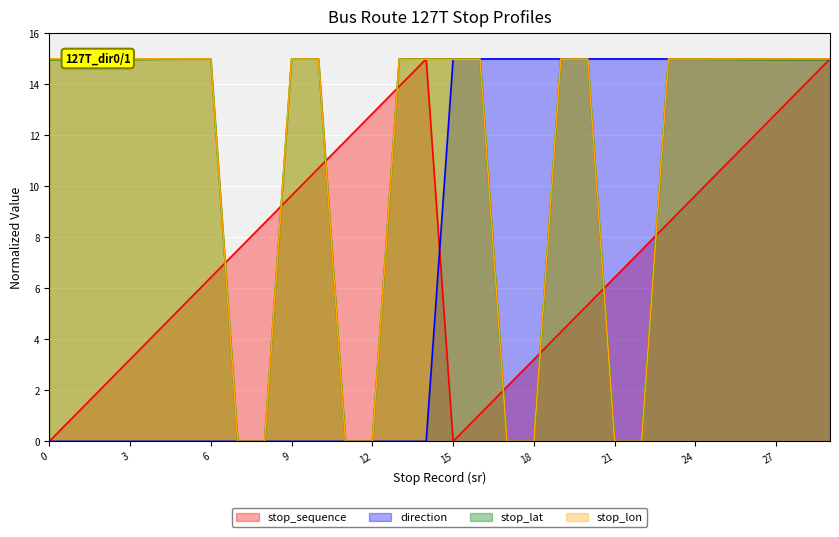

How many lines are shown in the chart?

4